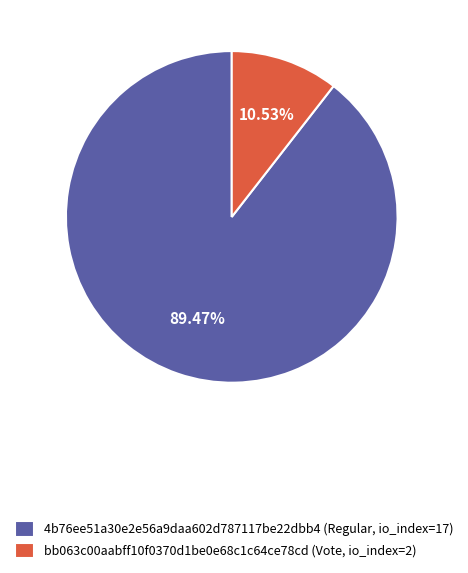

Combined, do 4b76ee51a30e2e56a9daa602d787117be22dbb4 (Regular, io_index=17) and bb063c00aabff10f0370d1be0e68c1c64ce78cd (Vote, io_index=2) account for over 50%?

Yes